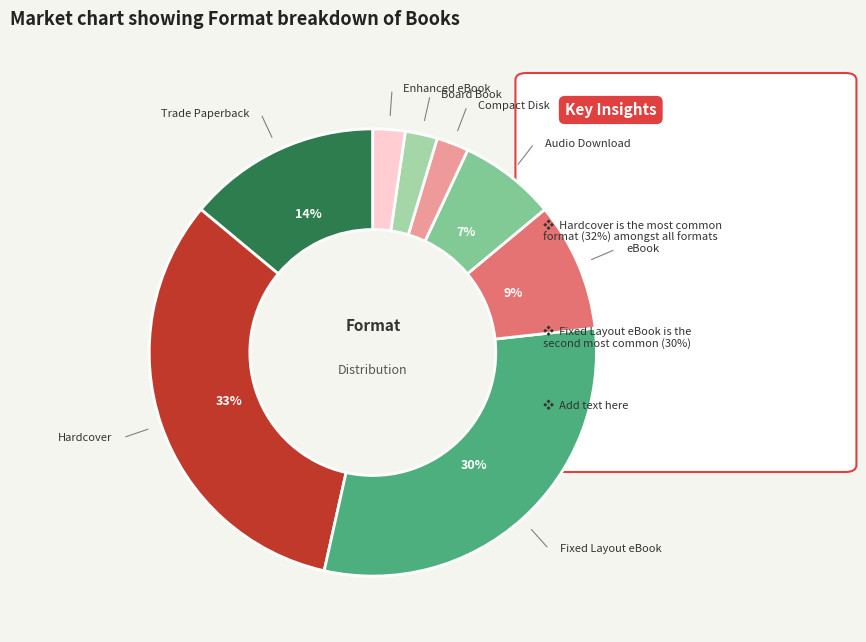

To the nearest percent, what is the average slice percentage?

12%